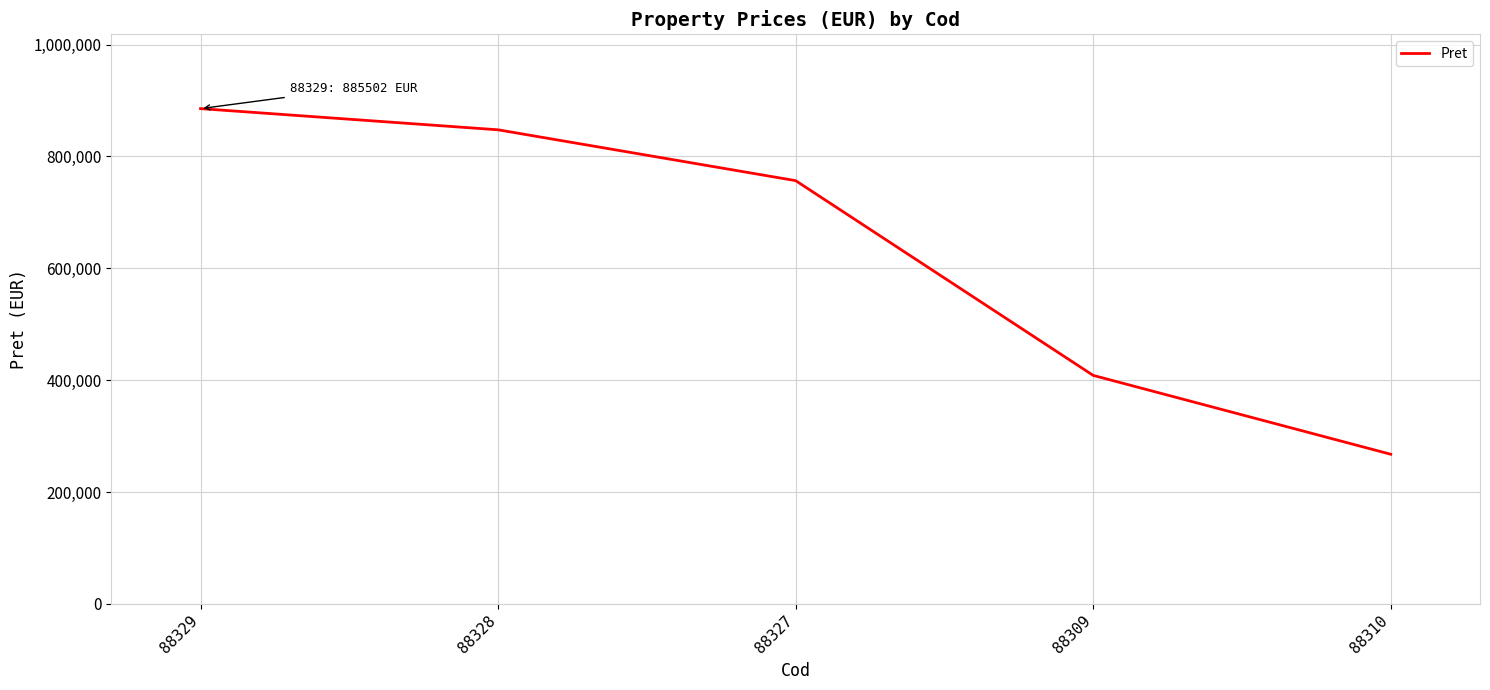

Reading right to left, what are all the values shown in this chart?

267500	408500	756728	847612	885502